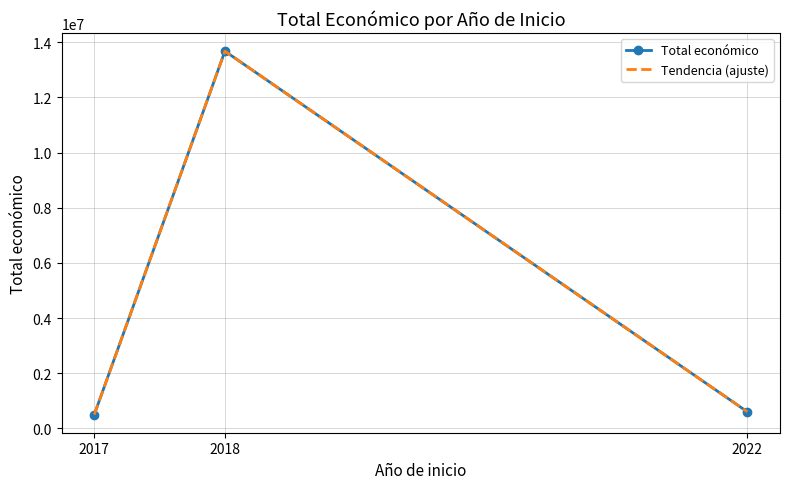

What is the value of the Total económico point at the 1st from the left?

499570